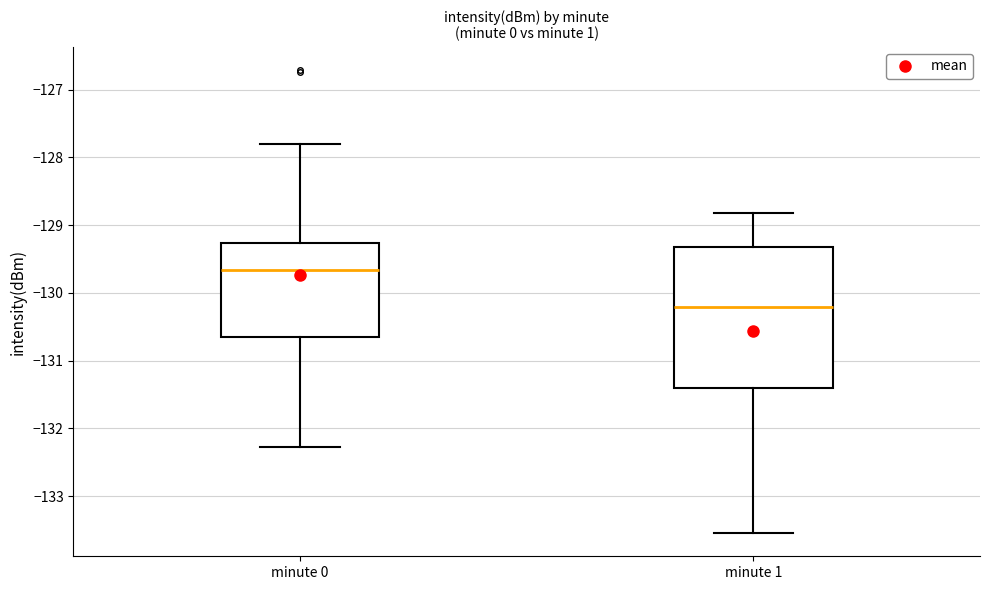

Where does the upper whisker of the box for minute 1 end on the y-axis? The values are not printed on the chart, so give them approximately, as read against the axis.

-128.8